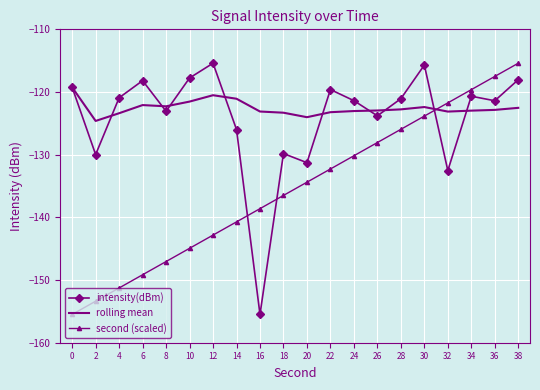

Between 22 and 28, which series saw the biggest shift?

second (scaled)